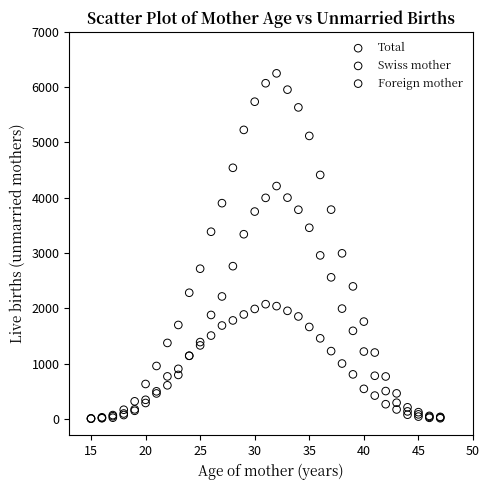

Which series has the widest spread of Y values?

Total